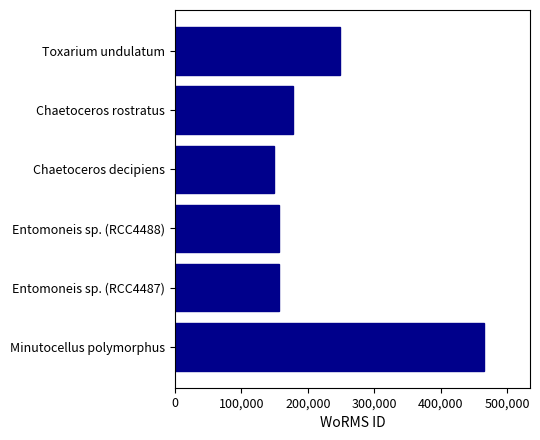

What is the sum of all values?

1353047